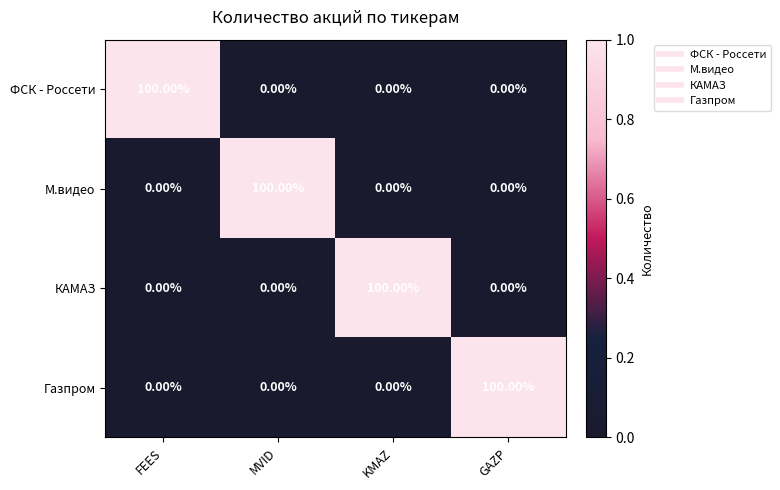

What is the total value across all series at KMAZ?

100